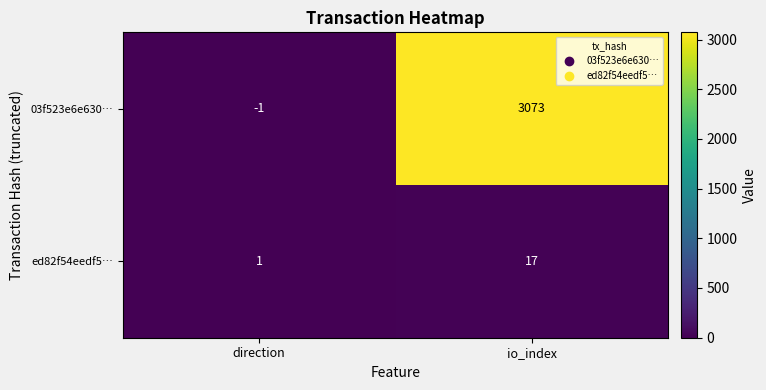

What is the maximum value for 03f523e6e630…?

3073